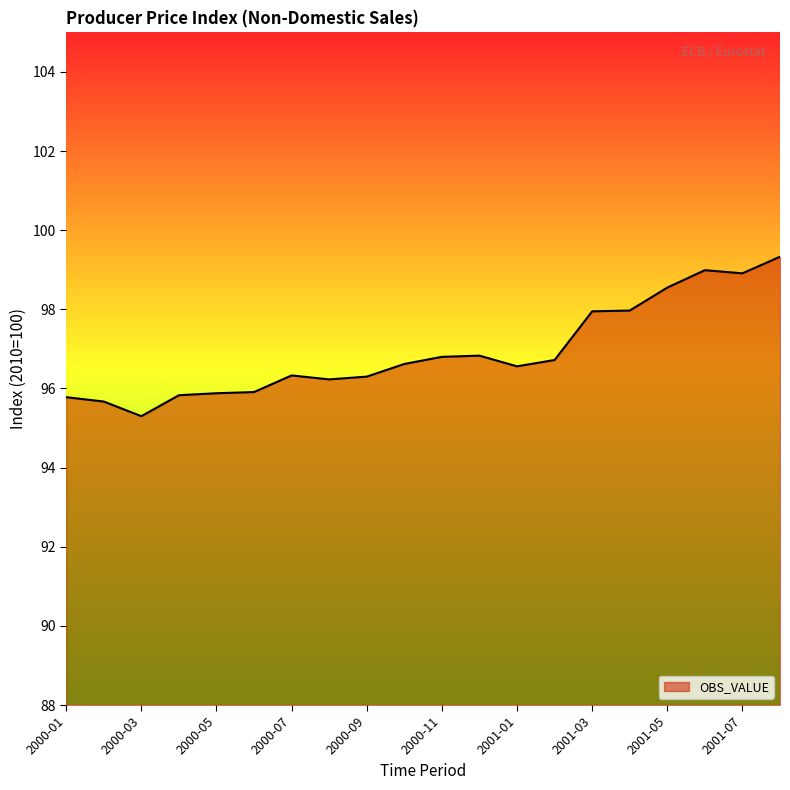

What is the smallest value displayed?

95.3